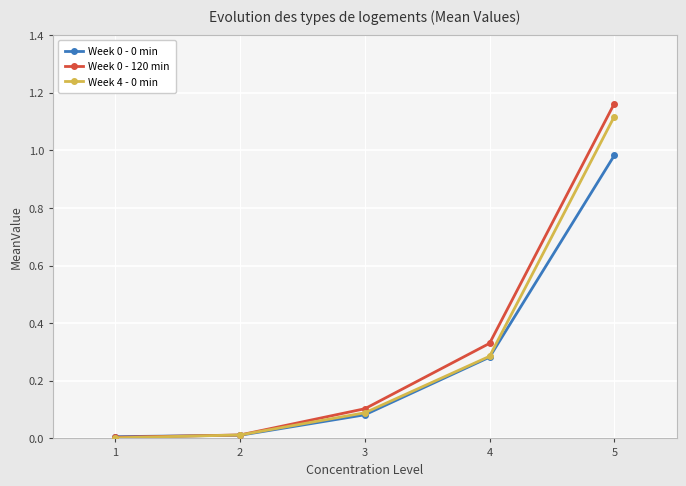

At which category does the chart reach its peak across all series?

5